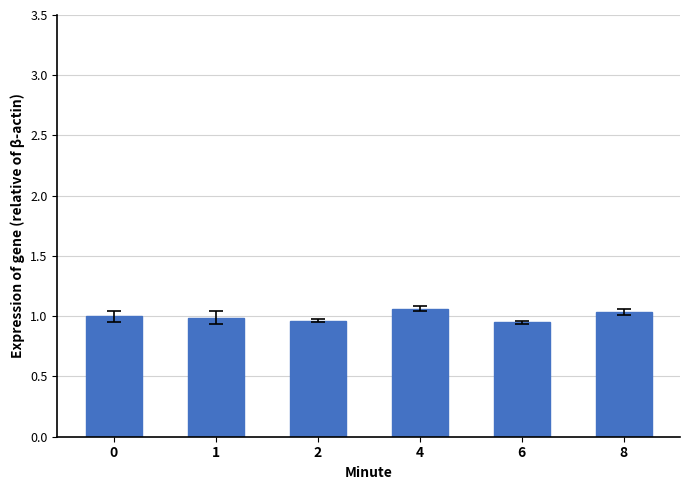

What is the change in value from 2 to 4?

+0.1